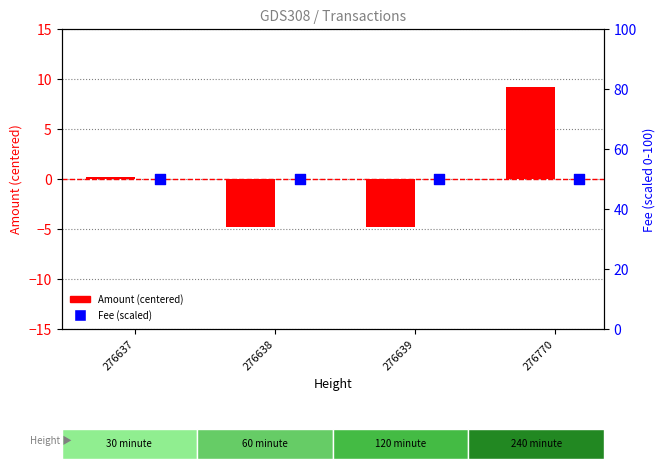

Which series reaches the minimum Y coordinate?

Amount (centered)